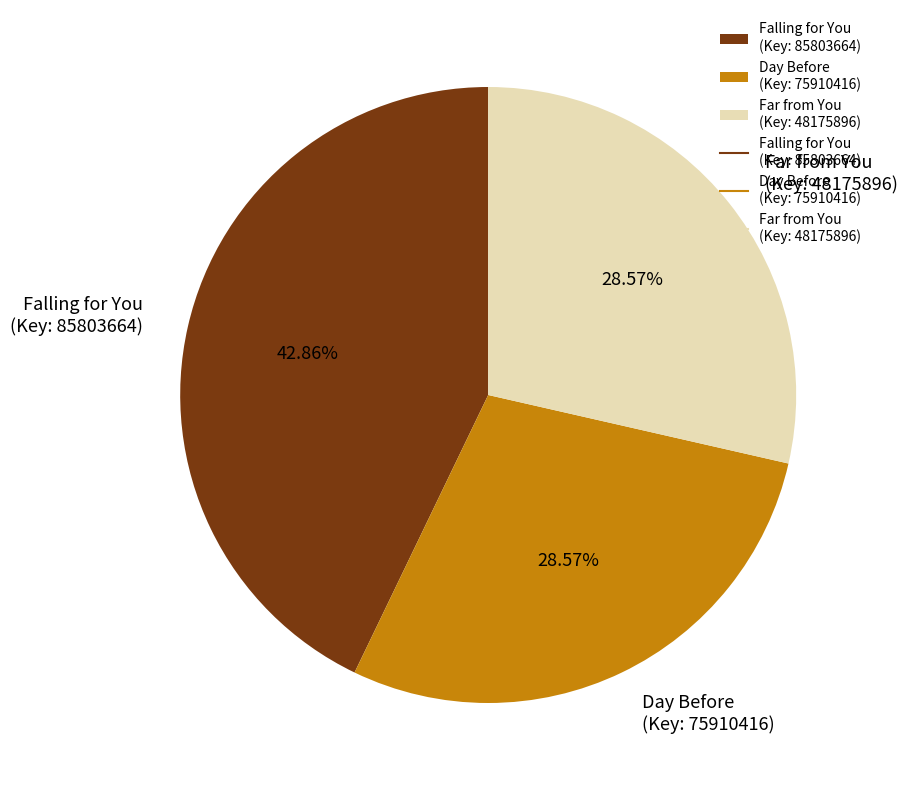

What is the ratio of the value at Falling for You (Key: 85803664) to the value at Far from You (Key: 48175896)?

1.5